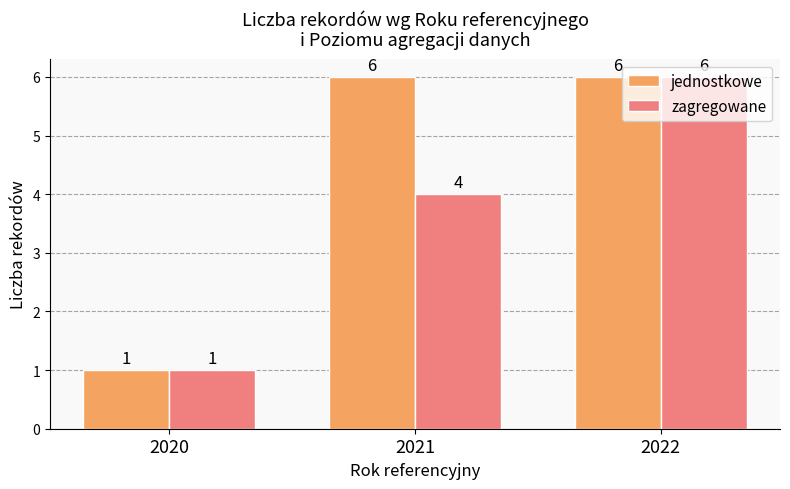

Which label corresponds to the smallest value in the chart?

2020